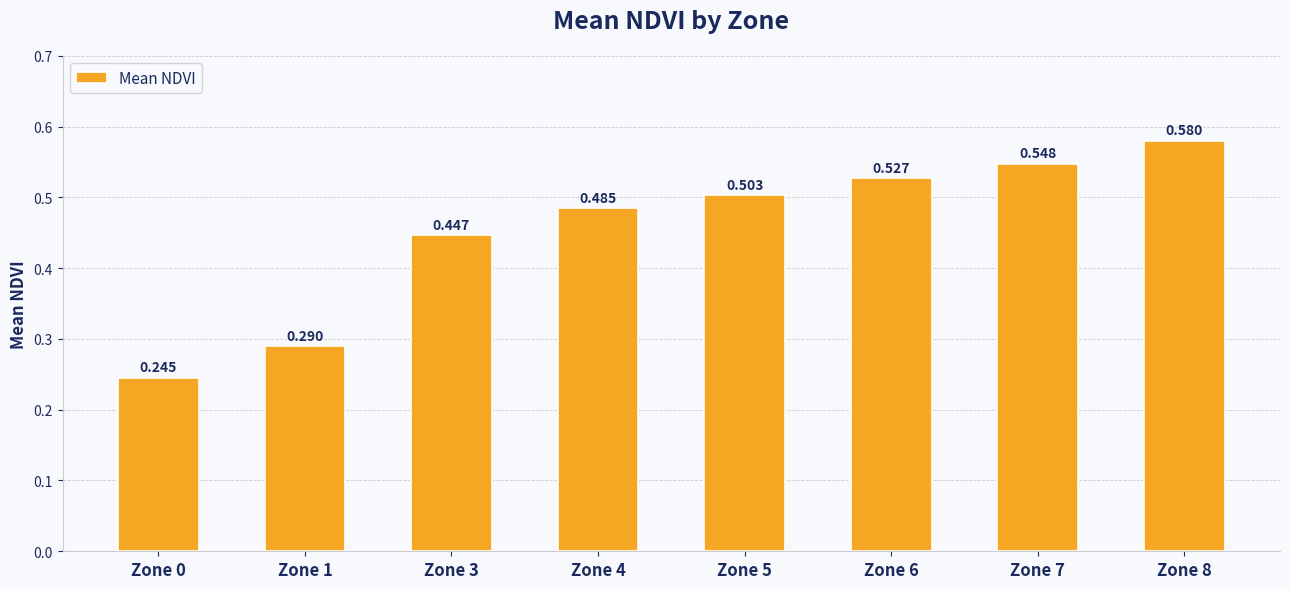

Count the number of categories in the chart.

8